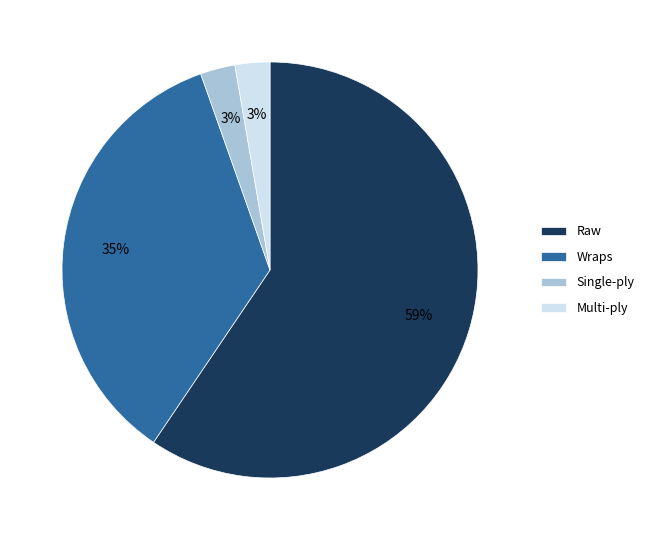

What percentage is the Raw slice, to the nearest percent?

59%